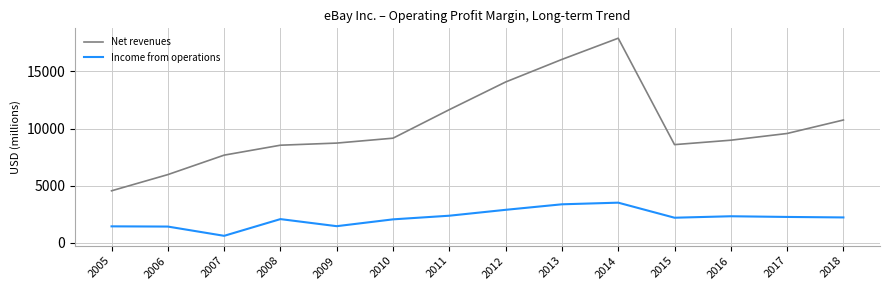

Which series has the largest range (max minus min)?

Net revenues